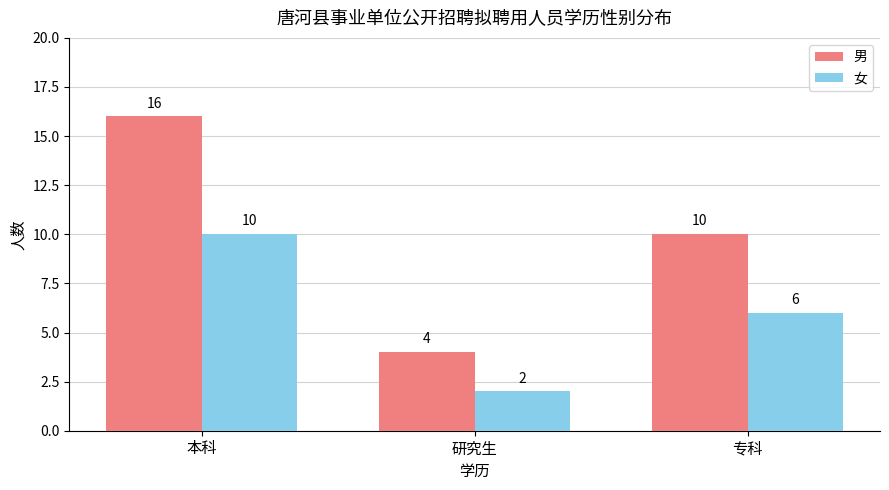

What are all the series names shown in the legend?

男, 女